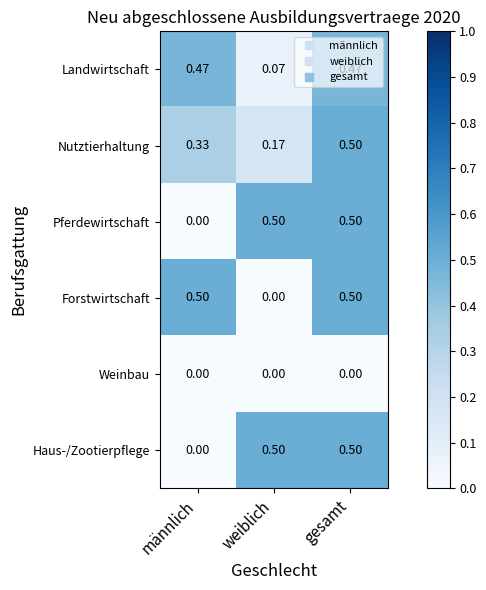

Which series changed the most between weiblich and gesamt?

Forstwirtschaft